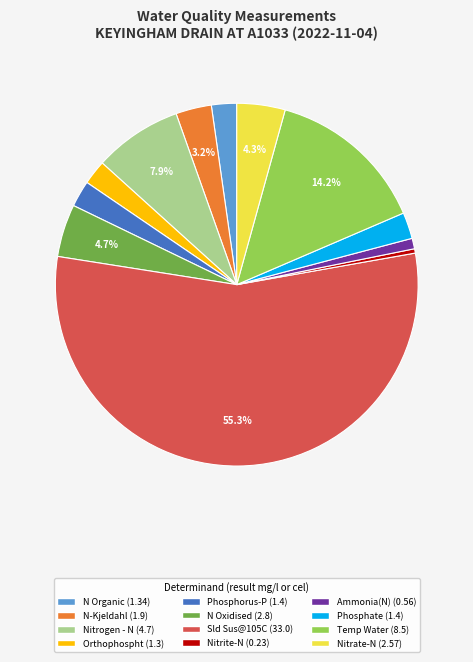

Approximately how many times larger is the value at Phosphate compared to Nitrogen - N?

0.3